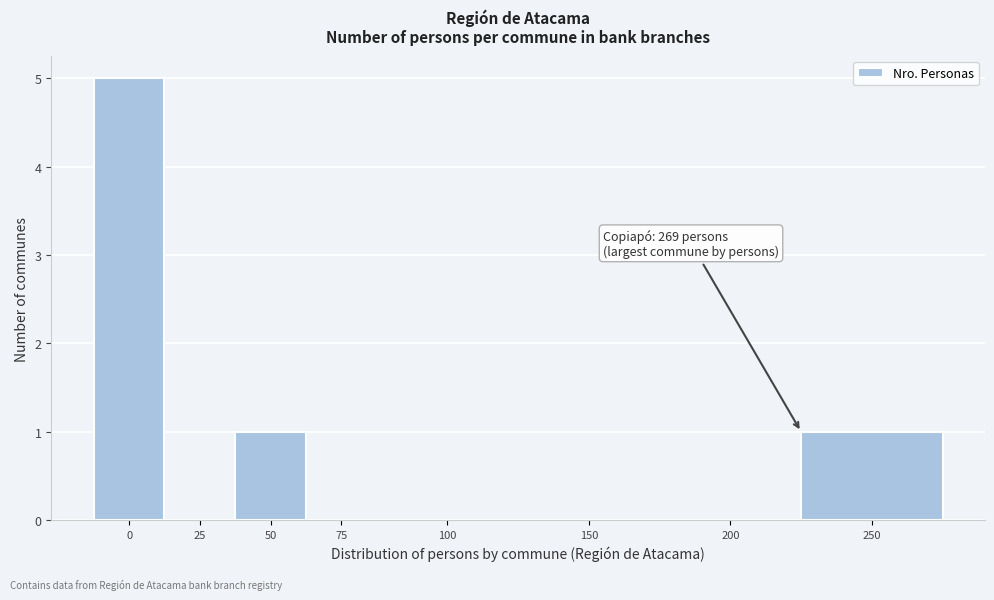

Reading left to right, list all the values displayed in this chart.

0=5	25=0	50=1	75=0	100=0	150=0	200=0	250=1